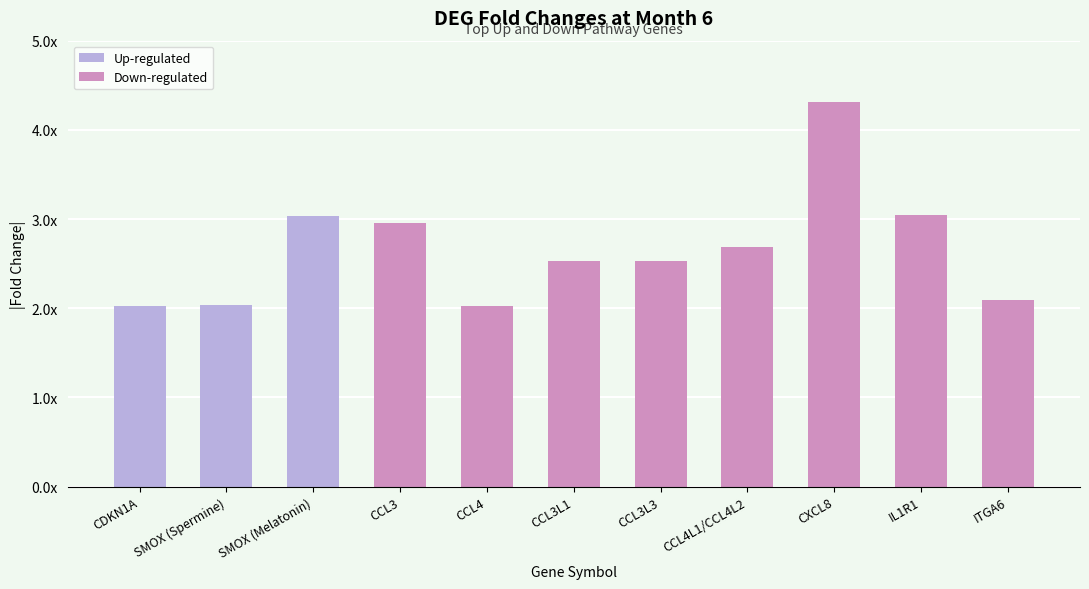

Approximately how many times larger is the value at CDKN1A compared to CXCL8?

0.5